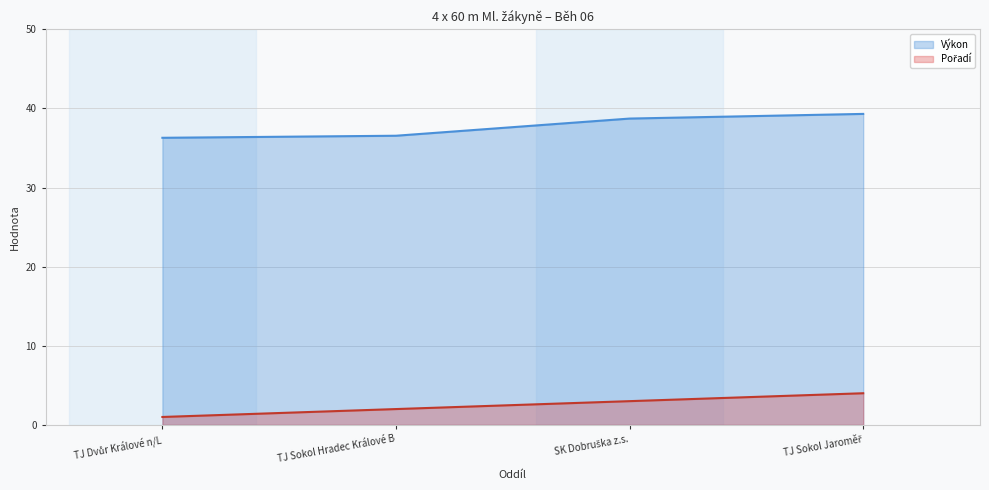

Which category has the lowest value across all series?

TJ Dvůr Králové n/L